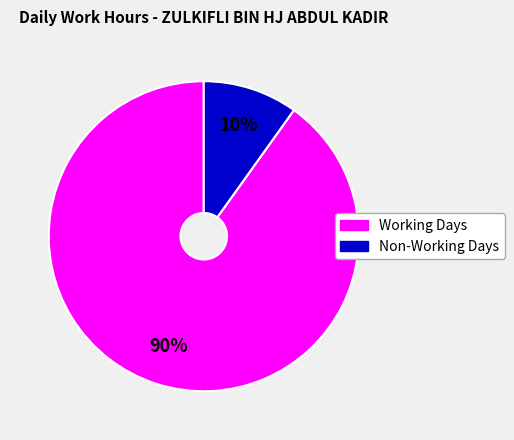

How many segments does this pie chart have?

2